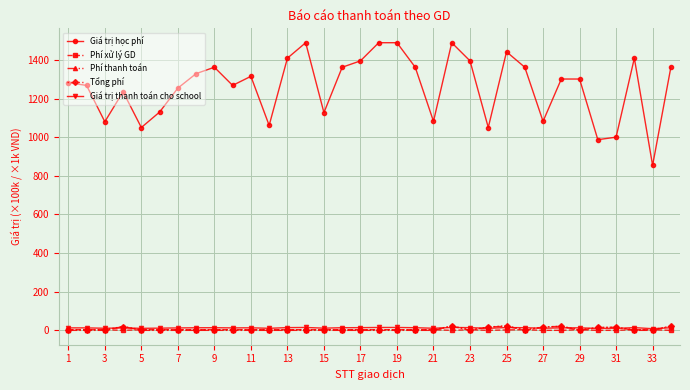

True or false: Giá trị học phí and Tổng phí cross at least once.

False